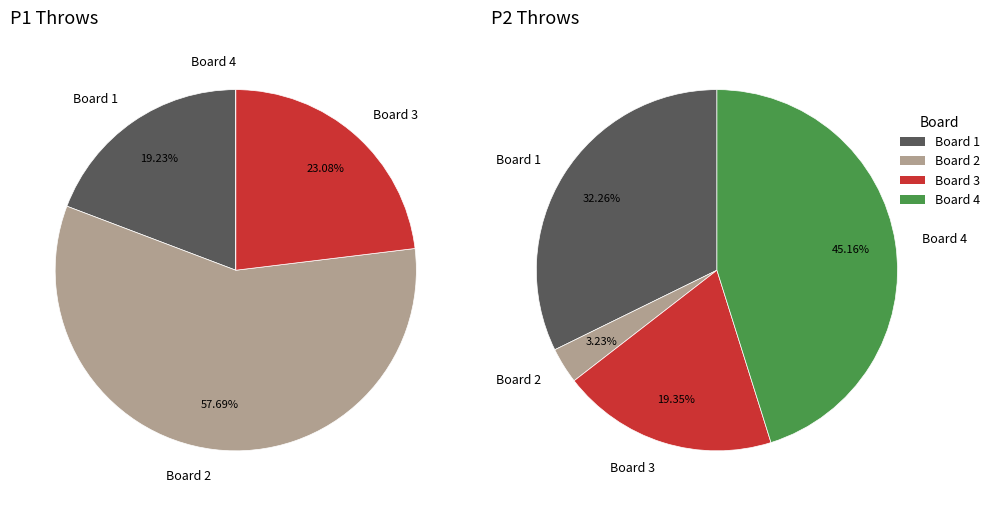

Which slice represents more than half of the pie?

Board 2